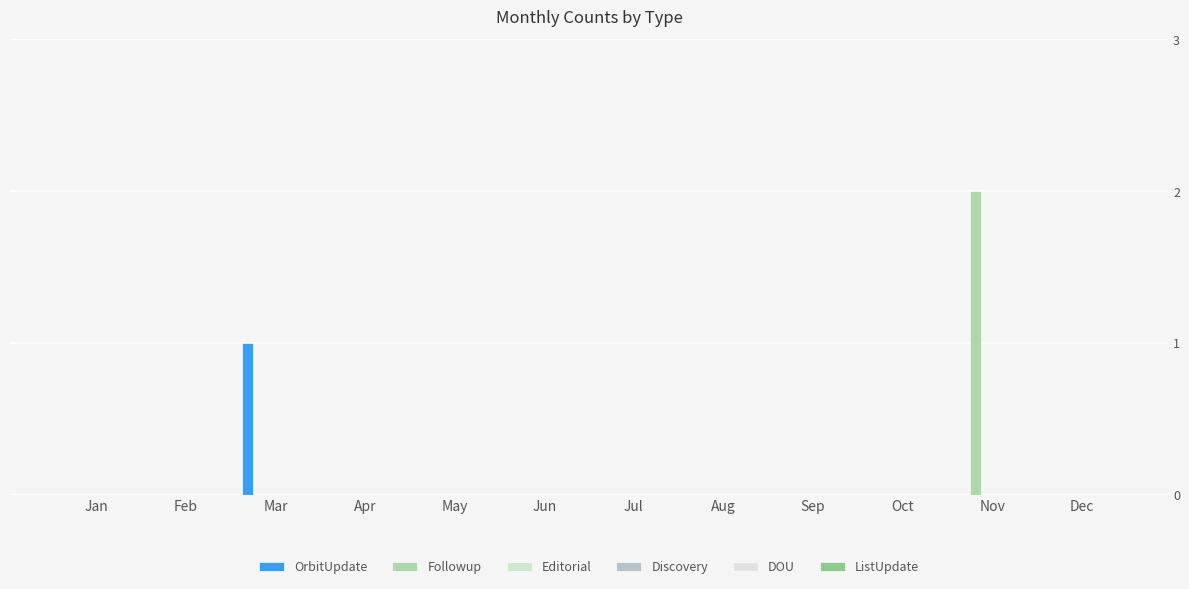

Between Apr and Oct, which series saw the biggest shift?

OrbitUpdate